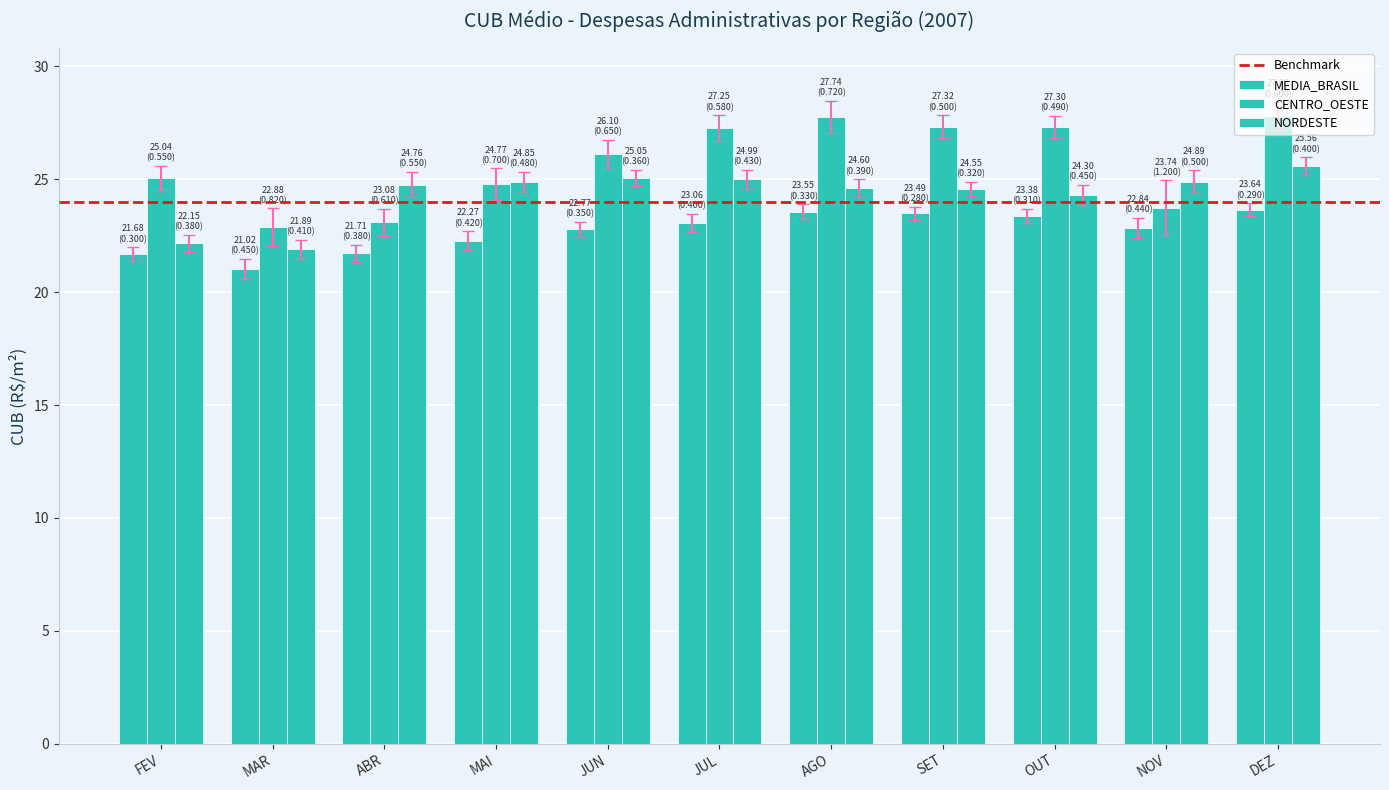

The MEDIA_BRASIL series shows 23.1 at JUL. True or false?

True